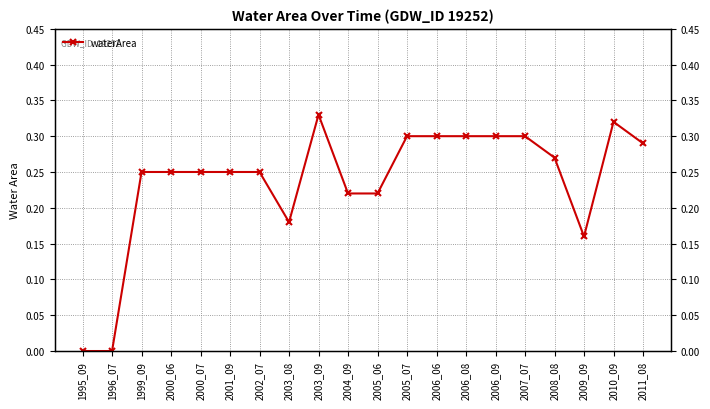

How many values are above zero?

18